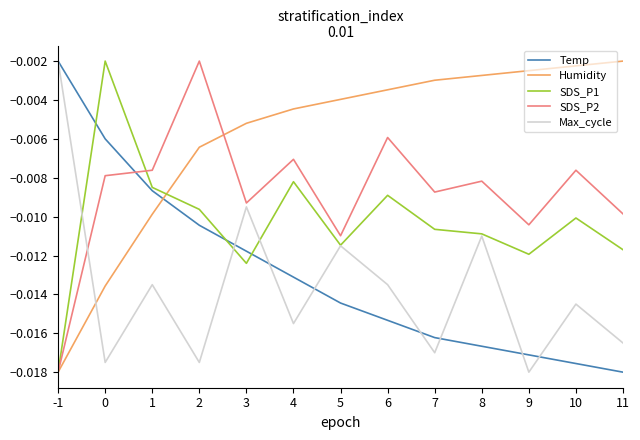

Between -1 and 2, which series saw the biggest shift?

SDS_P2